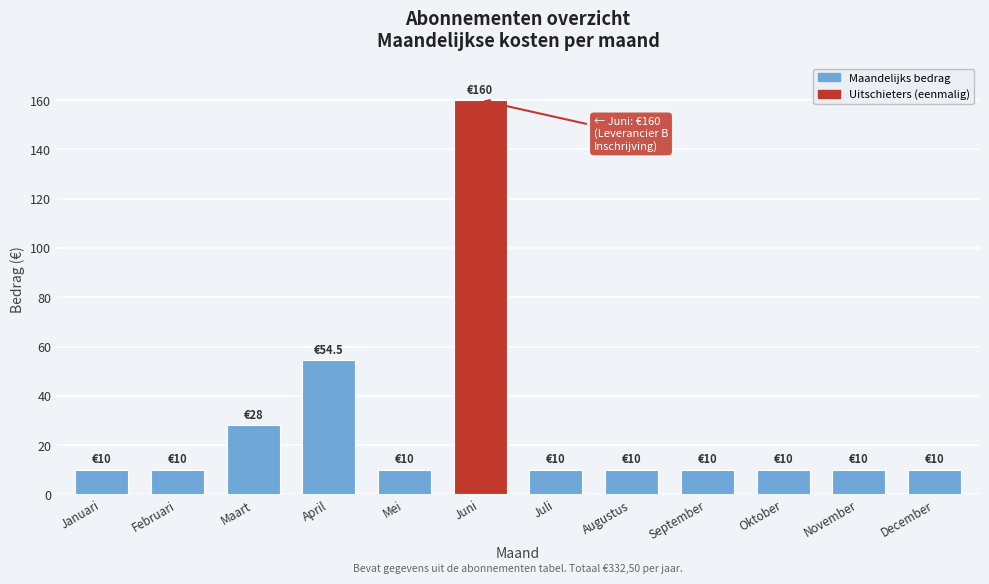

Reading right to left, what are all the values shown in this chart?

10.0	10.0	10.0	10.0	10.0	10.0	160.0	10.0	54.5	28.0	10.0	10.0